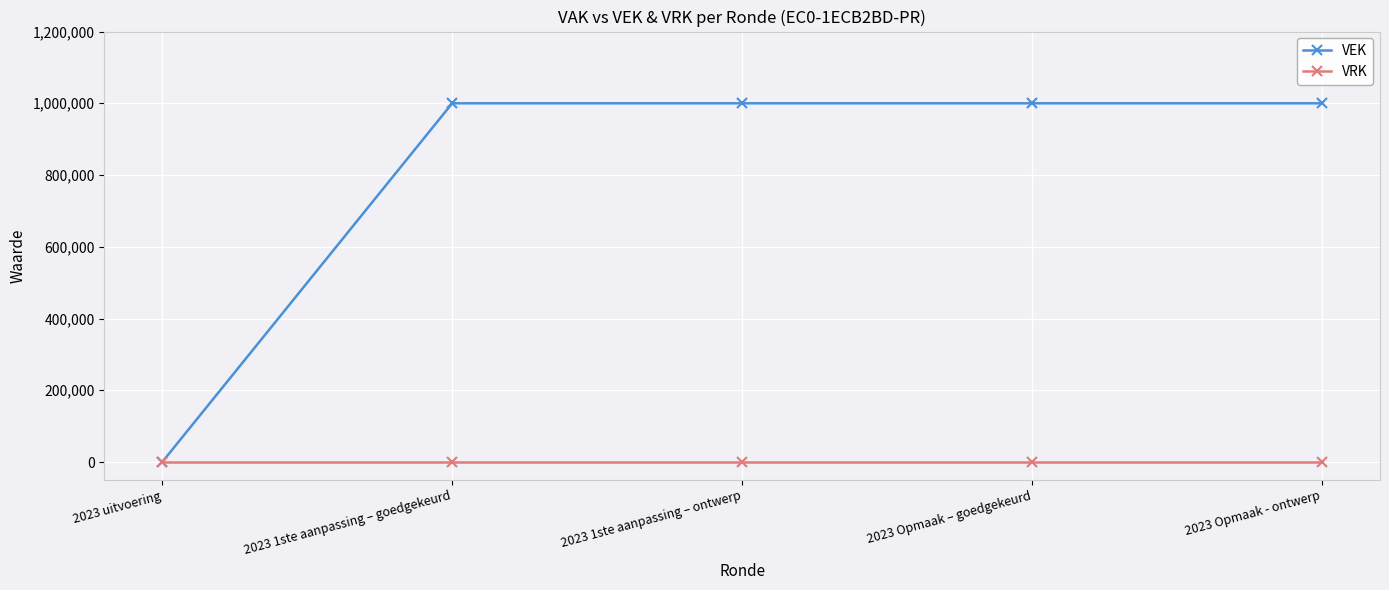

At how many categories does at least one series exceed 441336?

4